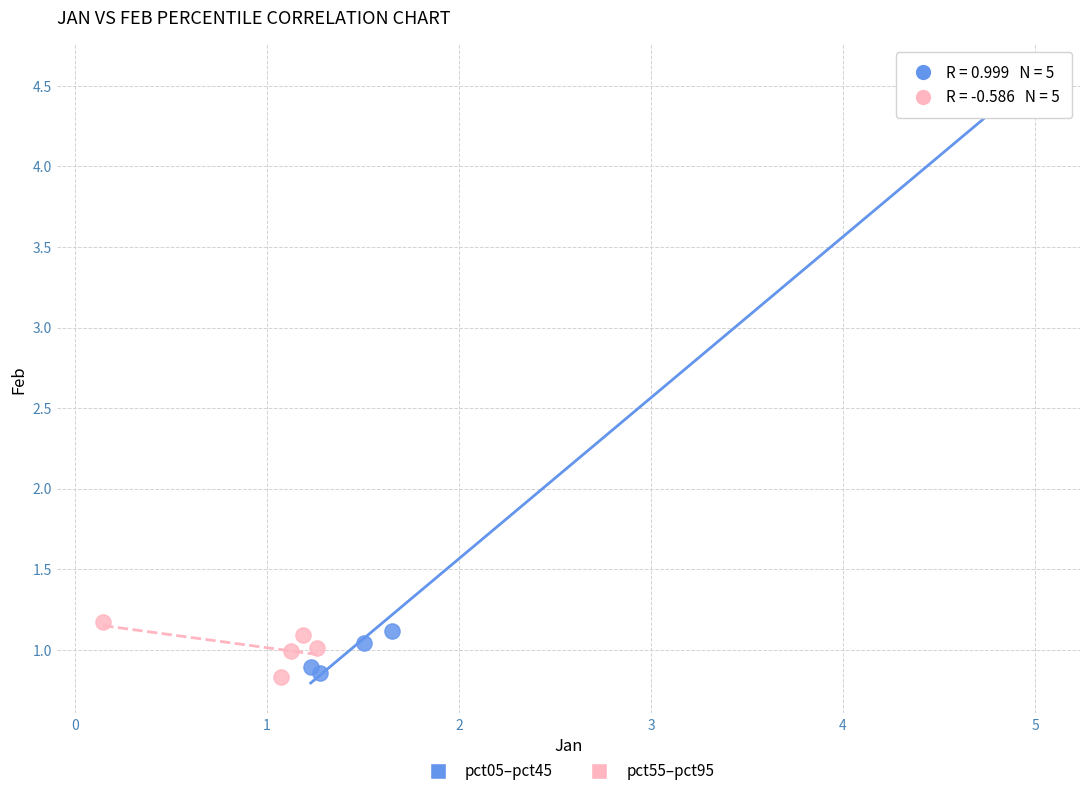

Which series reaches the maximum Y coordinate?

pct05–pct45